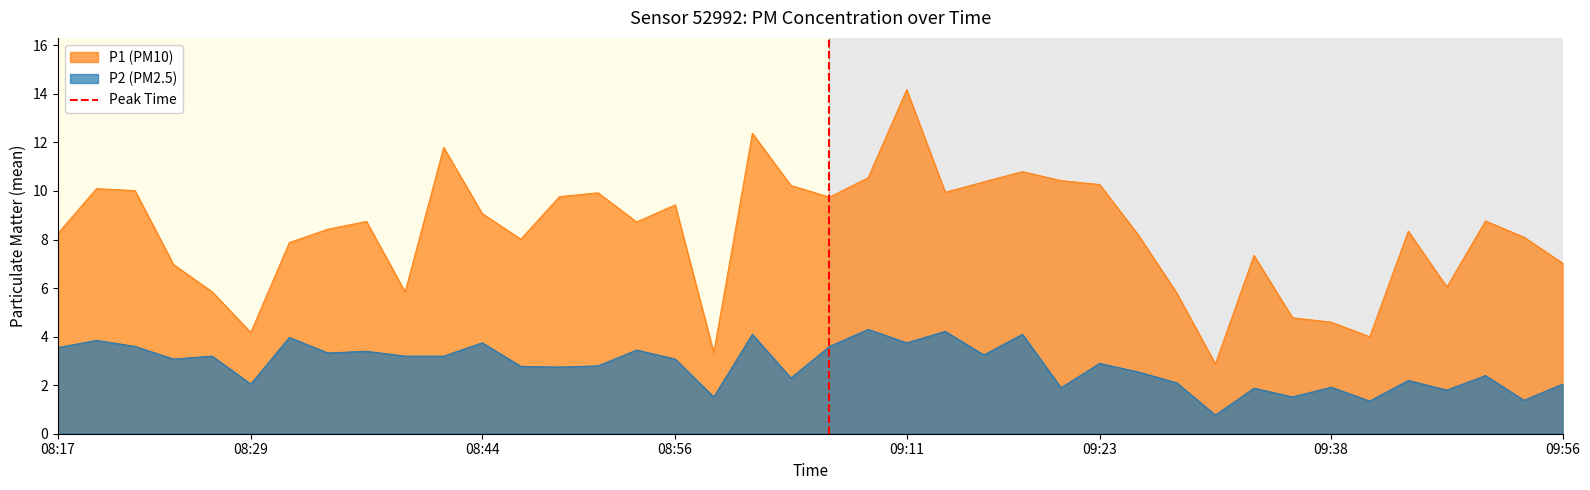

The P2 (PM2.5) series shows 1.3 at 08:44. True or false?

False